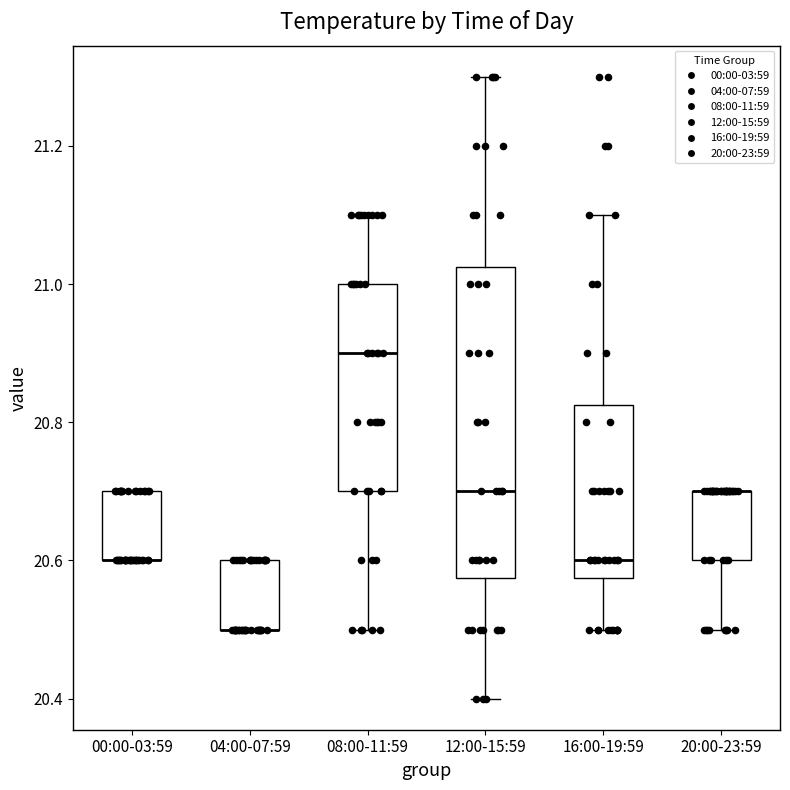

Reading left to right, read every box against the y-axis: the position of its median line, the range the box covers, and the ends of its whiskers. The values are not printed on the chart, so give them approximately, as read against the axis.

00:00-03:59: median 20.60 (drawn on the box's lower edge), box 20.60 to 20.70, whiskers 20.60 to 20.70
04:00-07:59: median 20.50 (drawn on the box's lower edge), box 20.50 to 20.60, whiskers 20.50 to 20.60
08:00-11:59: median 20.90, box 20.70 to 21.00, whiskers 20.50 to 21.10
12:00-15:59: median 20.70, box 20.58 to 21.02, whiskers 20.40 to 21.30
16:00-19:59: median 20.60, box 20.58 to 20.82, whiskers 20.50 to 21.10
20:00-23:59: median 20.70 (drawn on the box's upper edge), box 20.60 to 20.70, whiskers 20.50 to 20.70